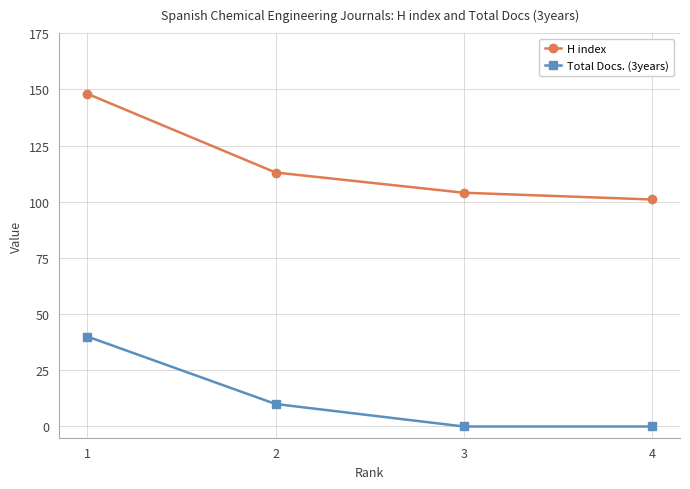

Which series changed the most between 2 and 3?

Total Docs. (3years)